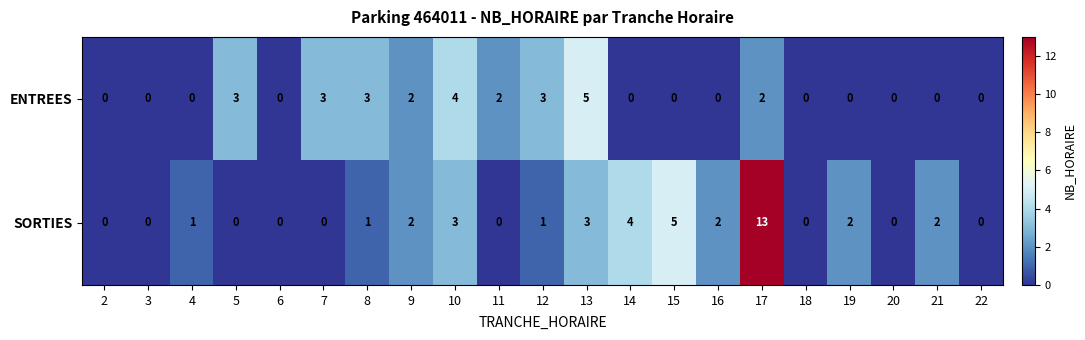

What is the sum of all ENTREES values?

27